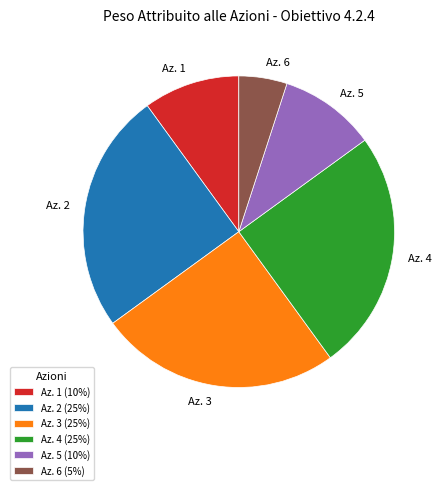

Is the sum of Az. 5 and Az. 6 greater than half?

No